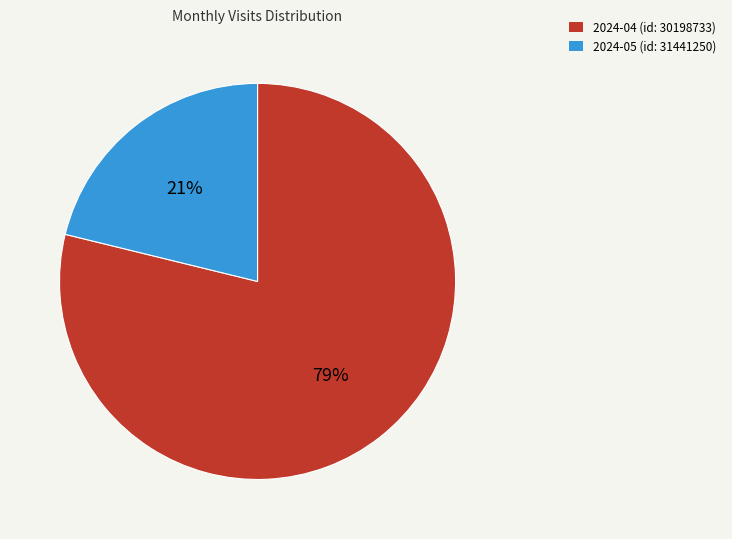

To the nearest percent, what portion does 2024-04 (id: 30198733) represent?

79%